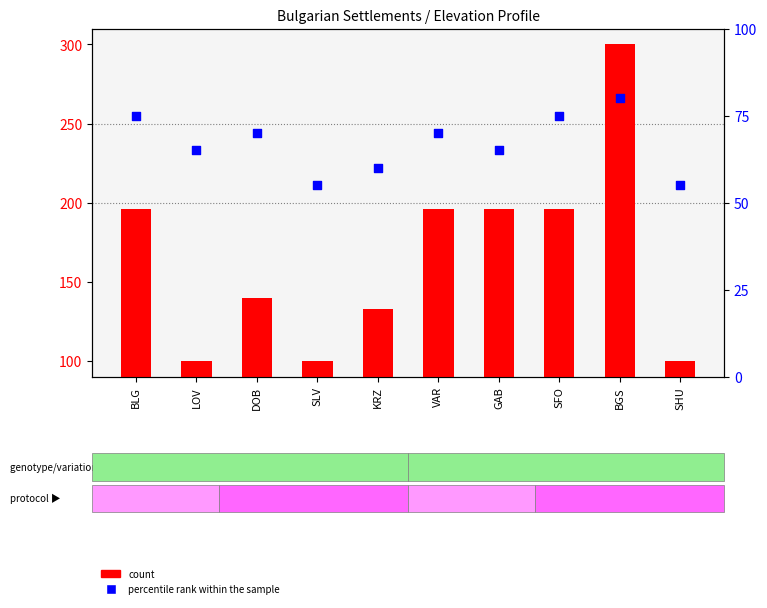

What are all the series names shown in the legend?

count, percentile rank within the sample